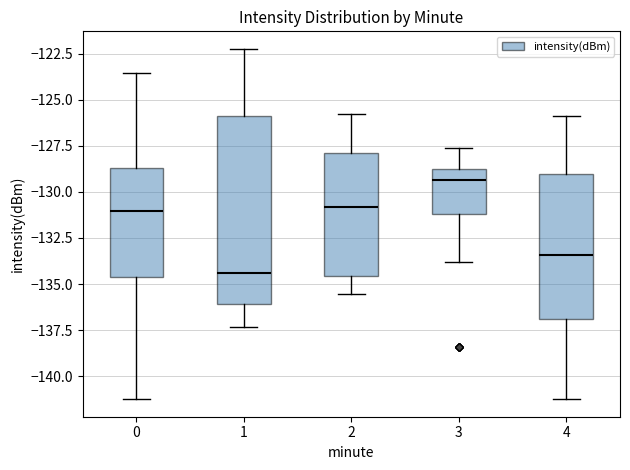

Reading left to right, transcribe this box plot: for each box, give where its median line is, the range the box spans, and where its two whiskers end, as read against the y-axis. The values are not printed on the chart, so give them approximately, as read against the axis.

0: median -131.0, box -134.5 to -128.5, whiskers -141.0 to -123.5
1: median -134.5, box -136.0 to -126.0, whiskers -137.5 to -122.0
2: median -131.0, box -134.5 to -128.0, whiskers -135.5 to -126.0
3: median -129.5, box -131.0 to -129.0, whiskers -134.0 to -127.5
4: median -133.5, box -137.0 to -129.0, whiskers -141.0 to -126.0